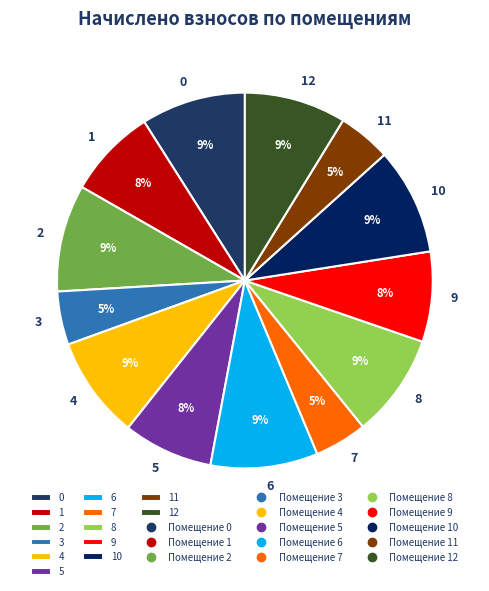

True or false: 5 accounts for 8% of the total.

True